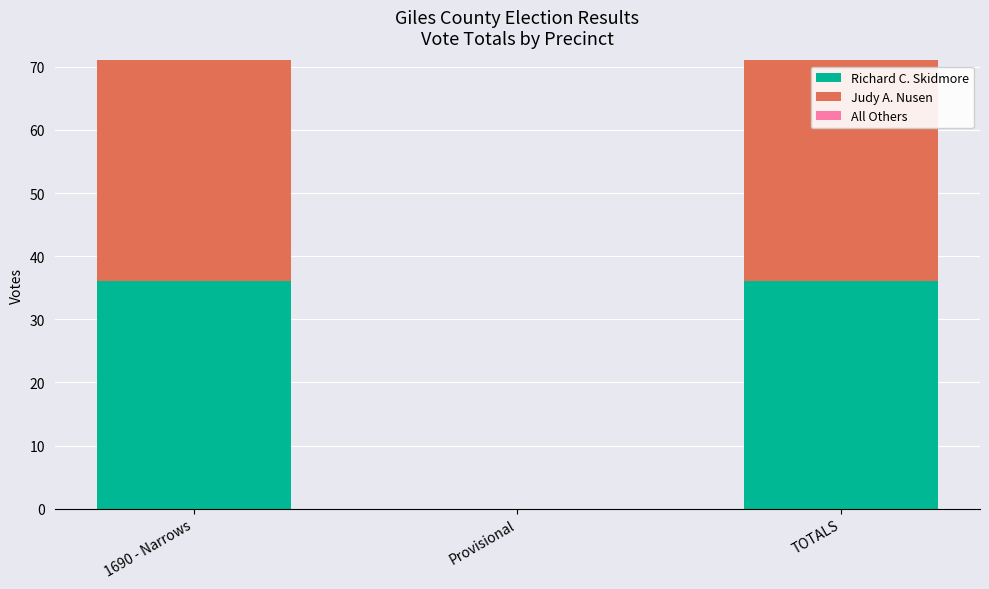

True or false: Richard C. Skidmore has a value of 36 at TOTALS.

True